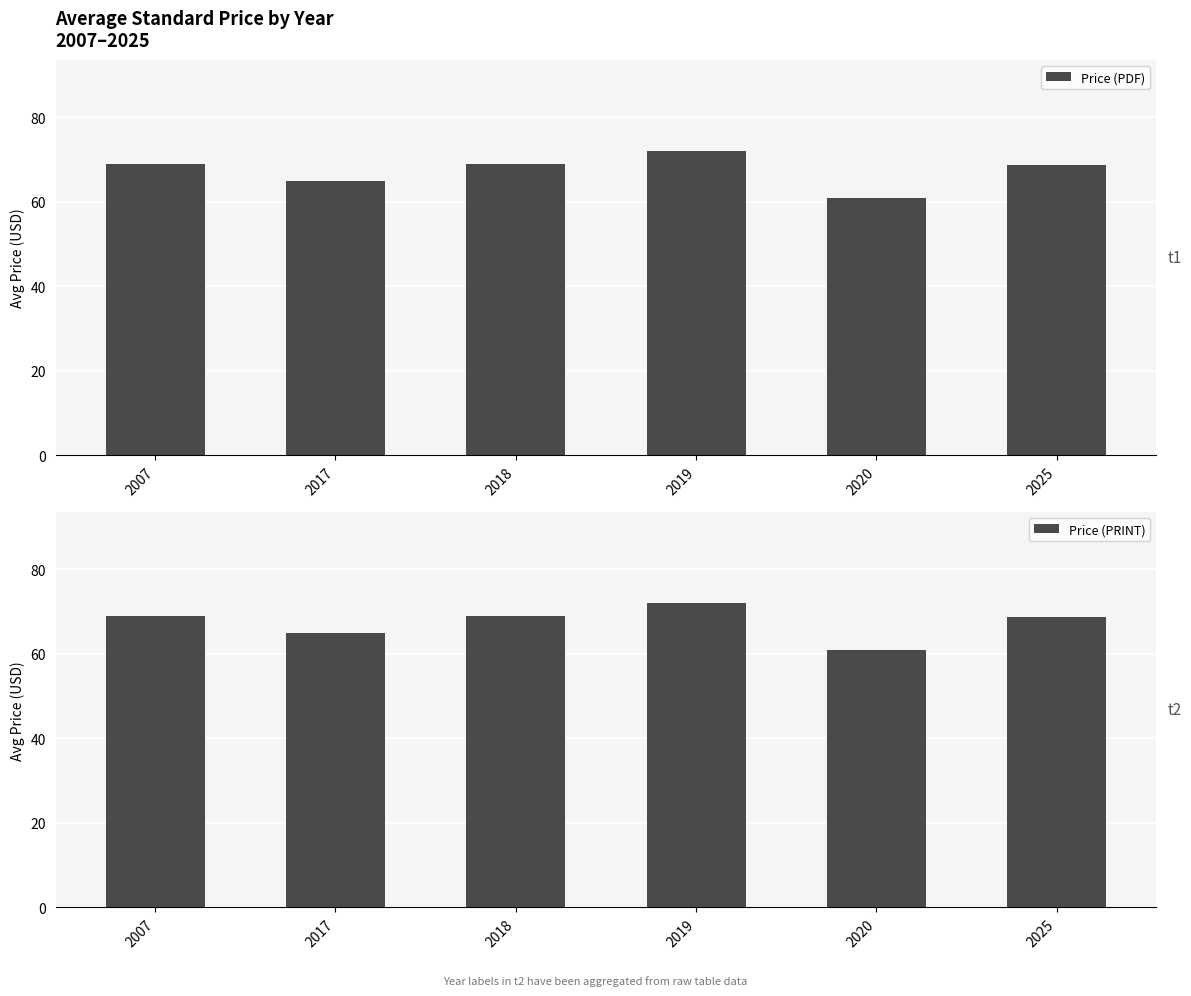

What is the approximate value of Price (PDF) at 2017?

65.0